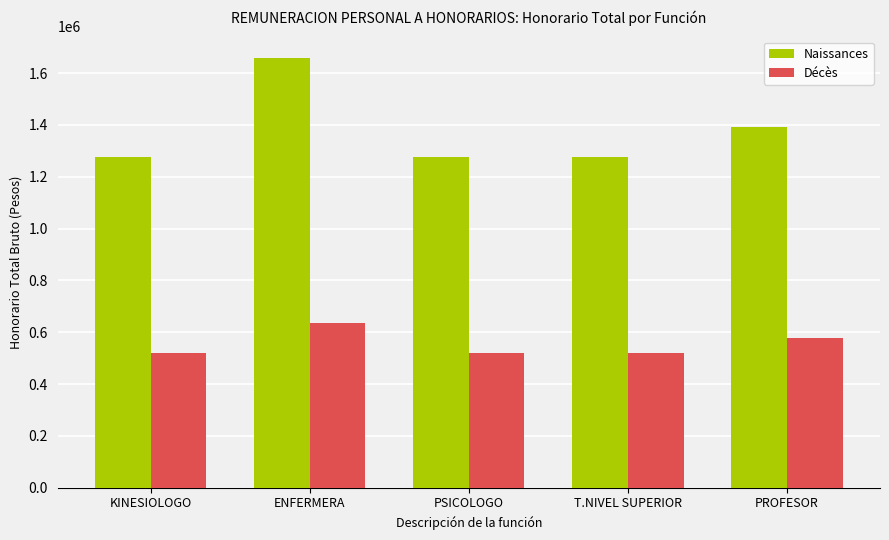

Is the value of Décès at PROFESOR greater than the value of Naissances at KINESIOLOGO?

No